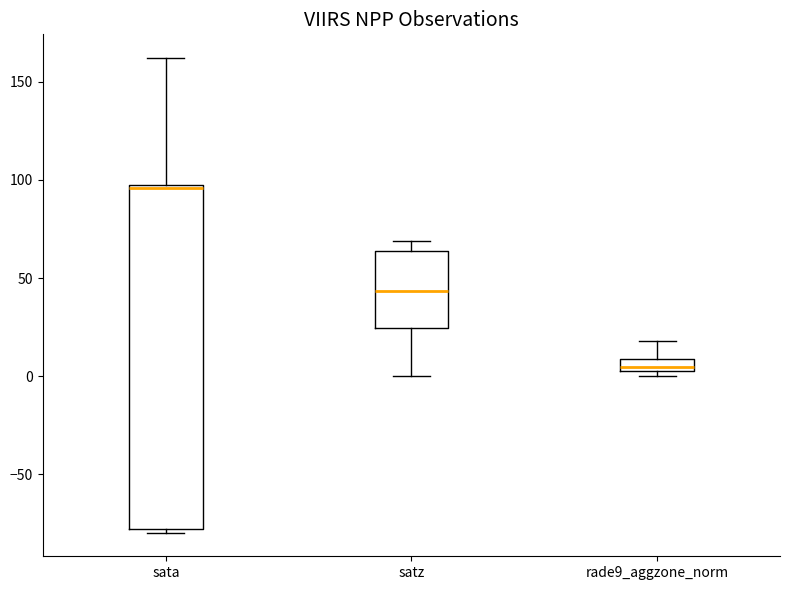

Which box's median line is the highest?

sata